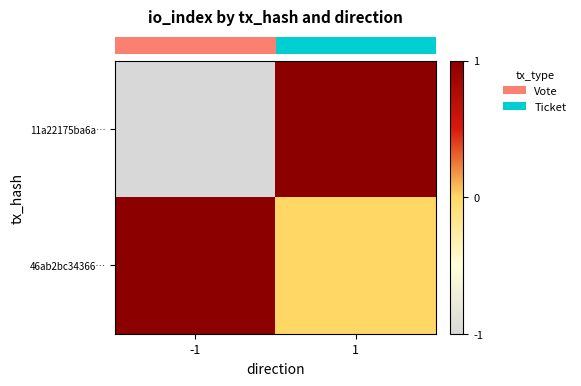

Which series has the largest total across all categories?

row_1